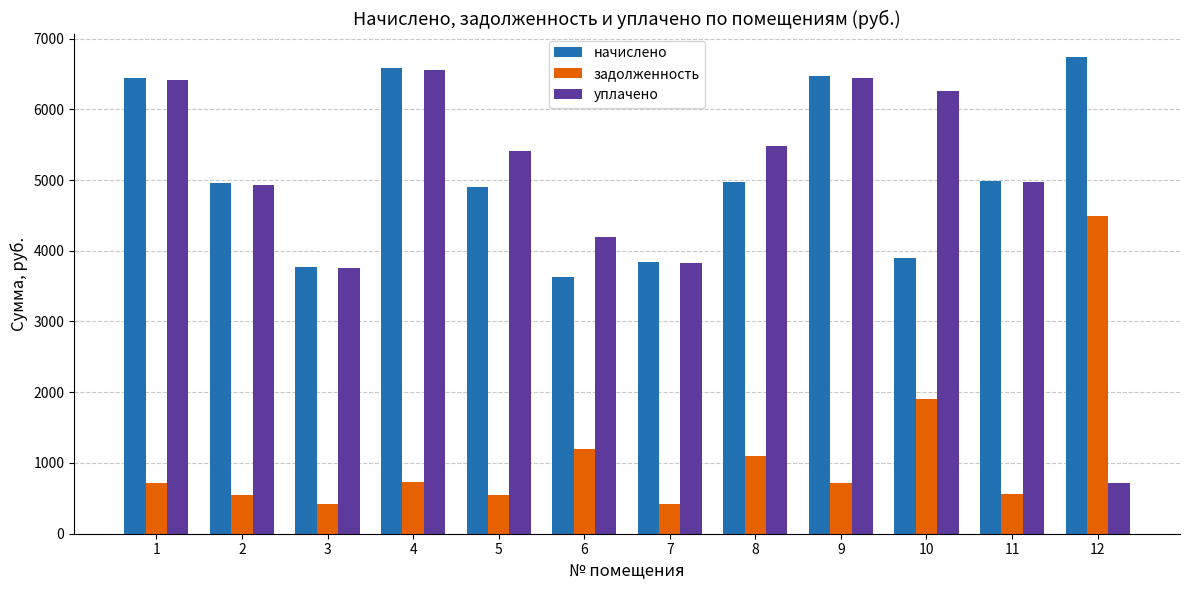

Which category has the lowest value in the начислено series?

6